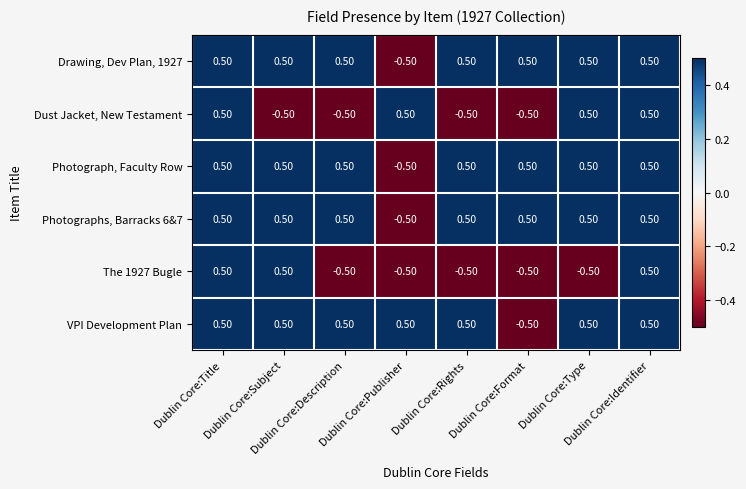

What is the difference between the maximum and minimum values in the Photograph, Faculty Row series?

1.0